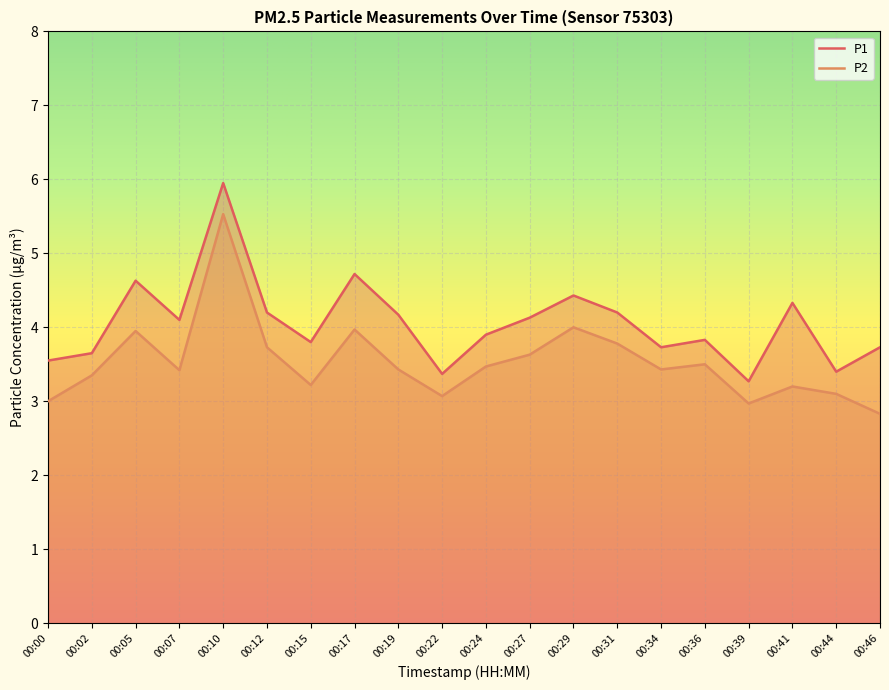

Rank the series at 00:46 from highest to lowest value.

P1, P2